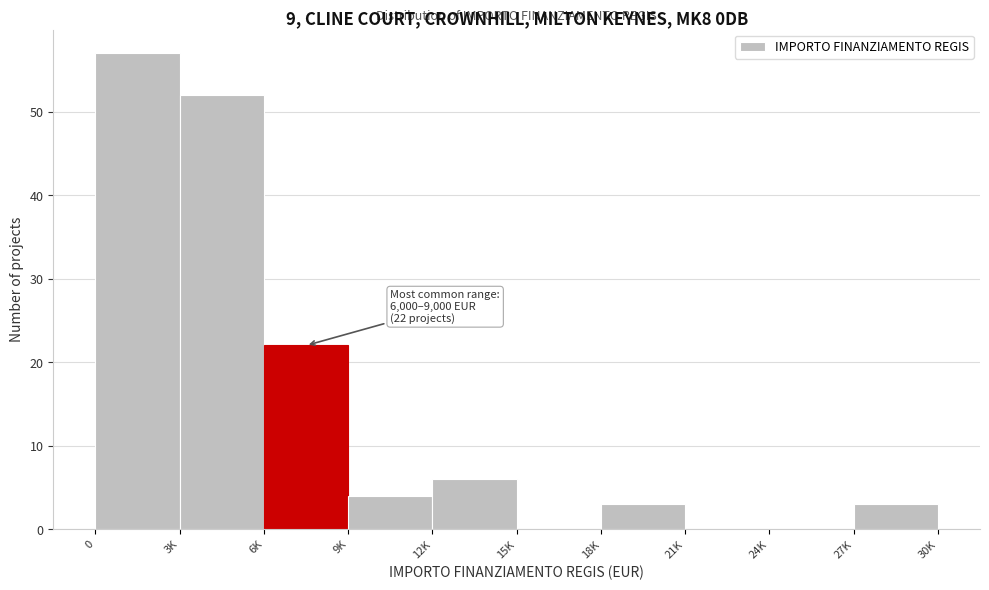

Reading right to left, list all the values displayed in this chart.

27K=3	24K=0	21K=0	18K=3	15K=0	12K=6	9K=4	6K=22	3K=52	0=57